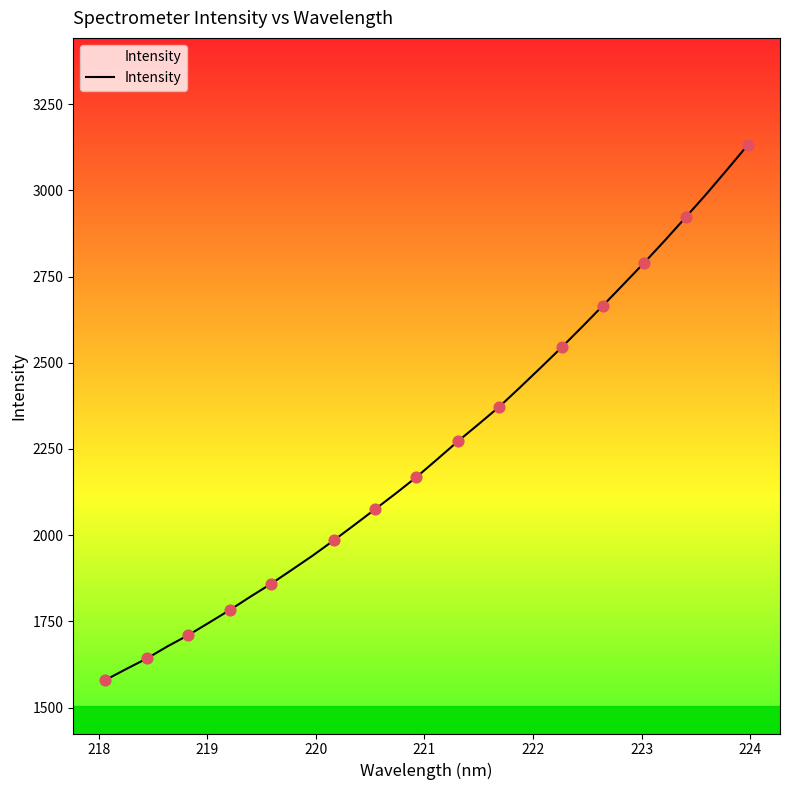

What is the difference between the maximum and minimum values?

1551.7